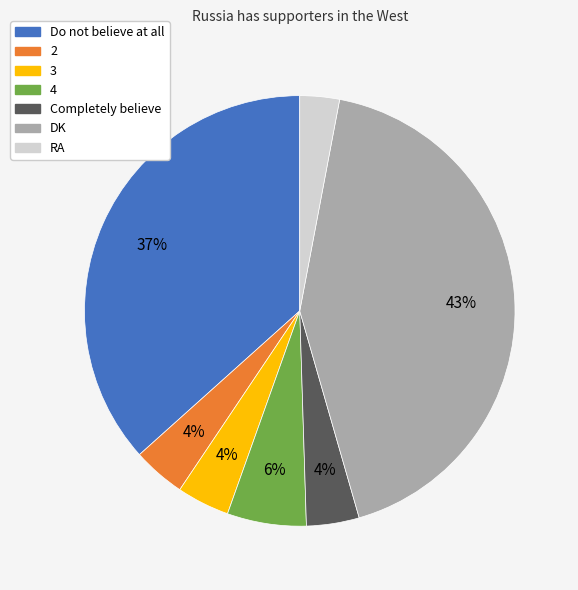

Which has a higher value, Completely believe or RA?

Completely believe